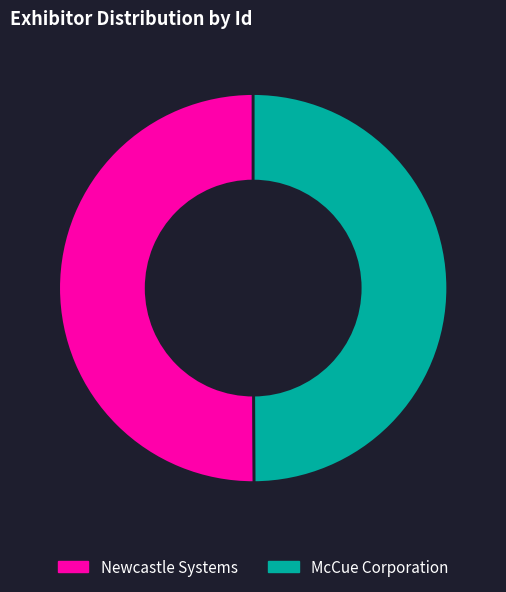

Count the number of slices in the pie.

2